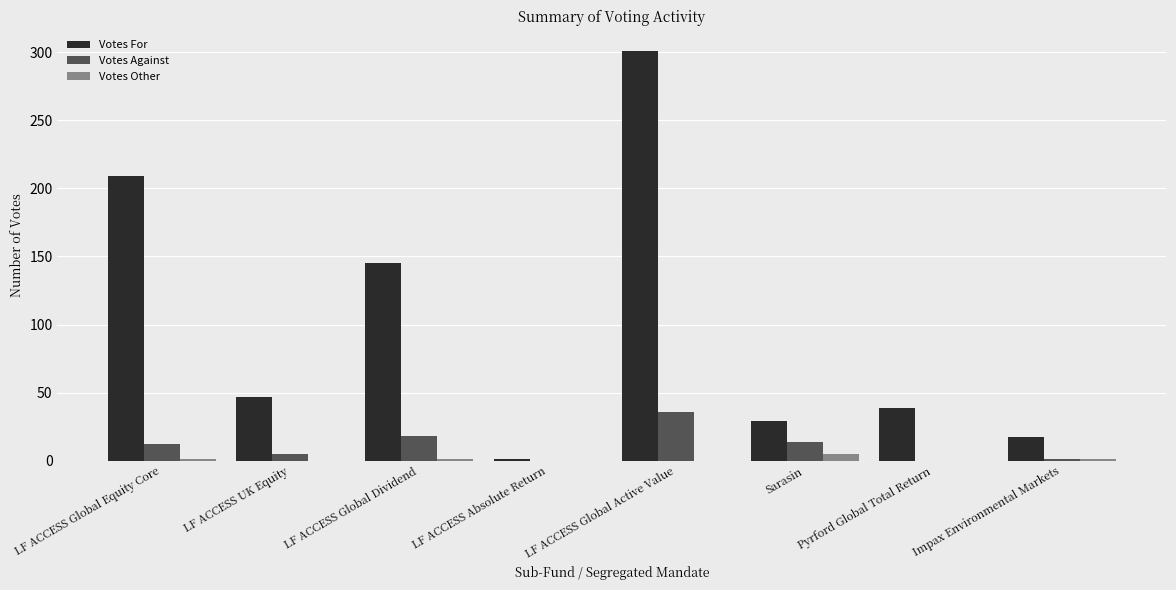

Which series has the largest total across all categories?

Votes For